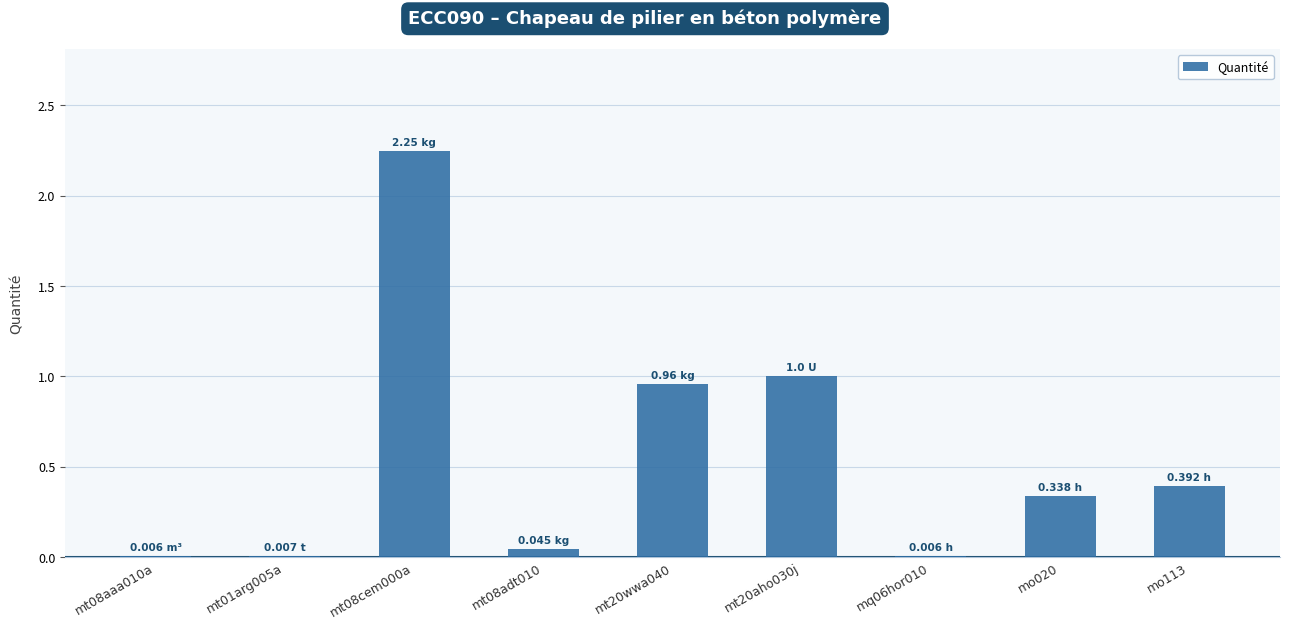

What is the sum of all values?

5.0